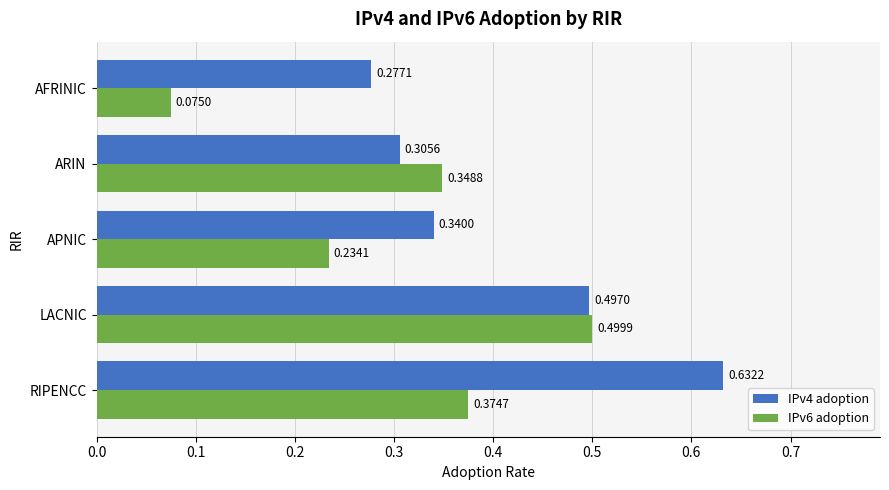

Between RIPENCC and AFRINIC, which series saw the biggest shift?

IPv4 adoption